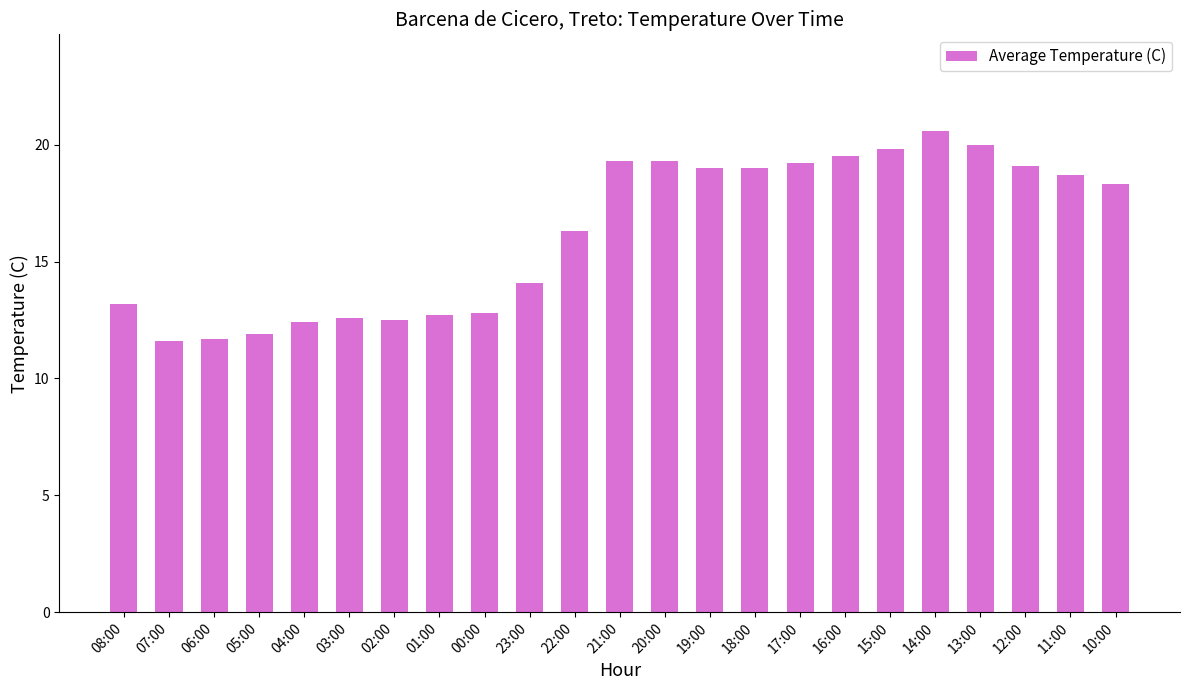

At which category does the chart reach its peak across all series?

14:00